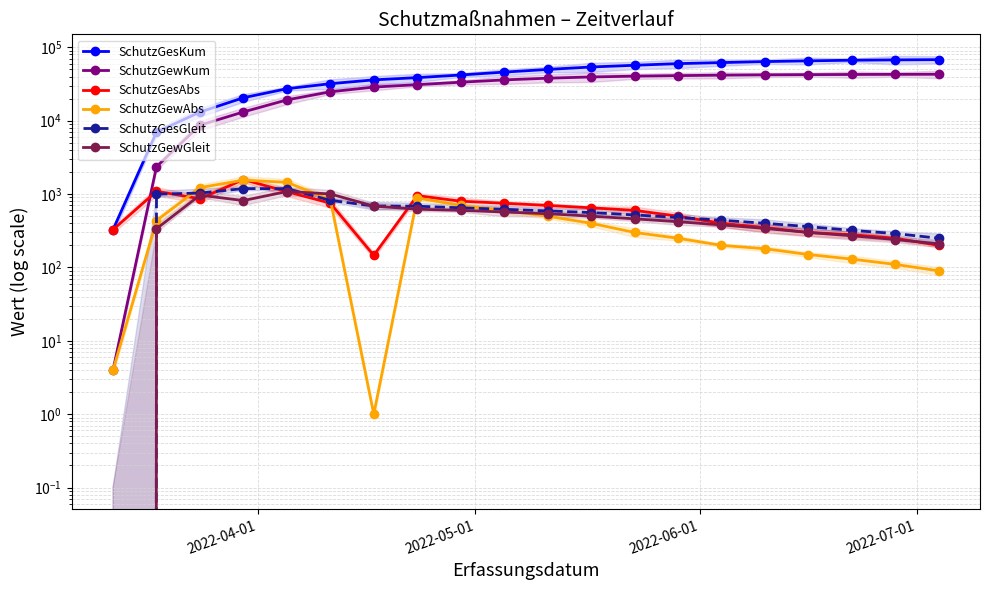

In SchutzGewGleit, how many points are lower than both neighbors (excluding endpoints)?

1